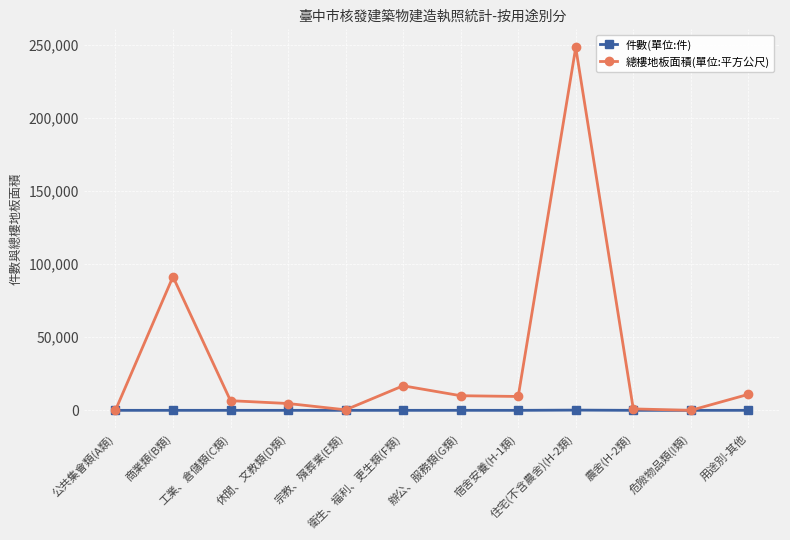

What is the maximum value for 總樓地板面積(單位:平方公尺)?

248075